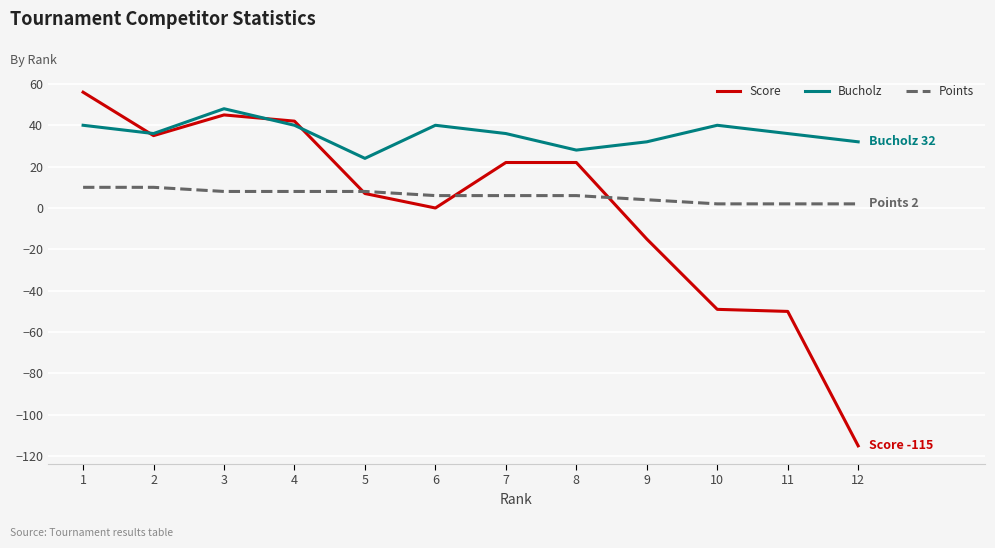

Which series has the largest range (max minus min)?

Score